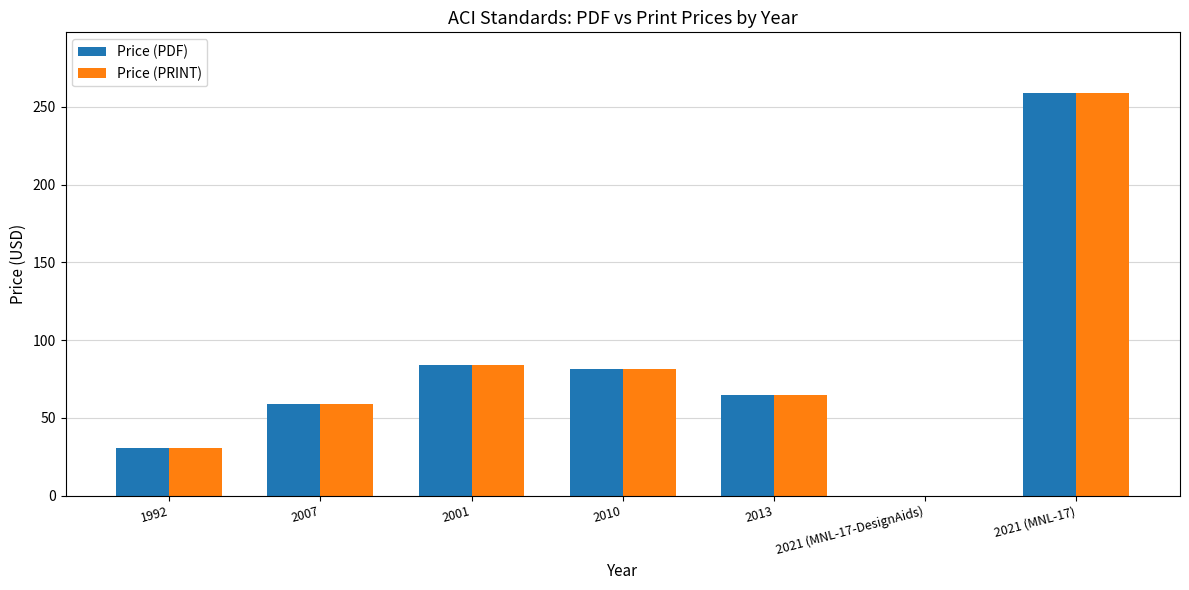

What is the maximum value for Price (PRINT)?

259.0